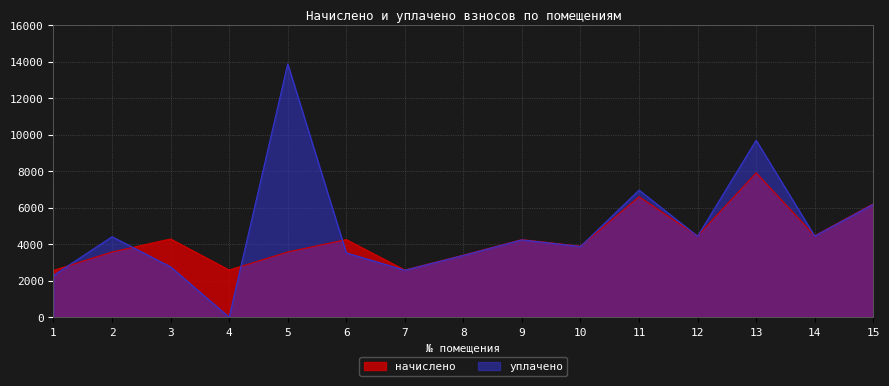

Rank the categories by начислено value from highest to lowest.

13, 11, 15, 14, 12, 3, 6, 9, 10, 2, 5, 8, 4, 7, 1